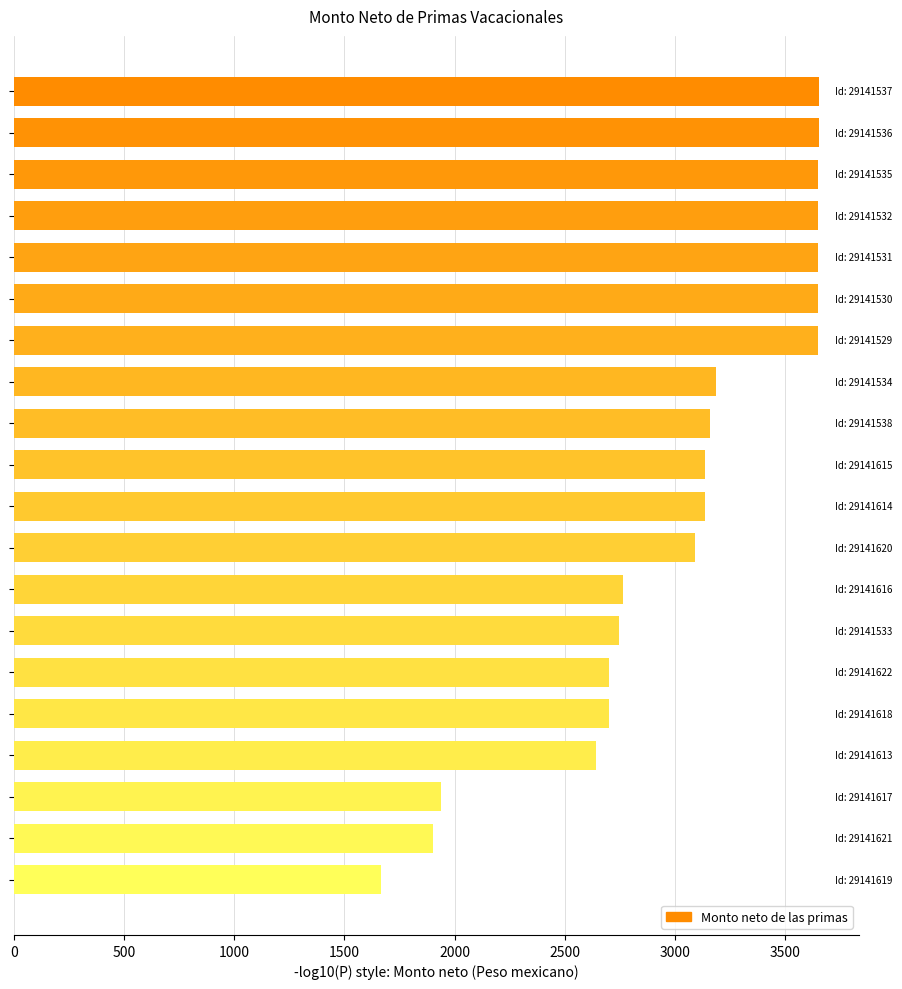

What is the smallest value displayed?

1664.5